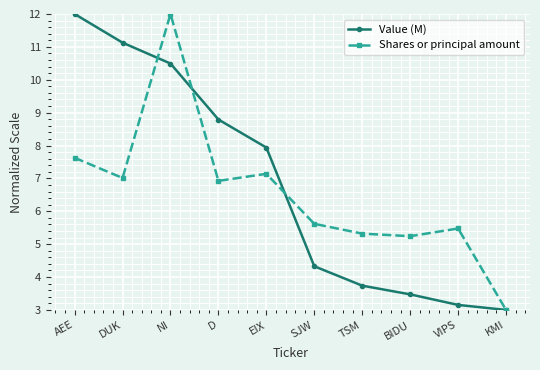

How many lines are shown in the chart?

2